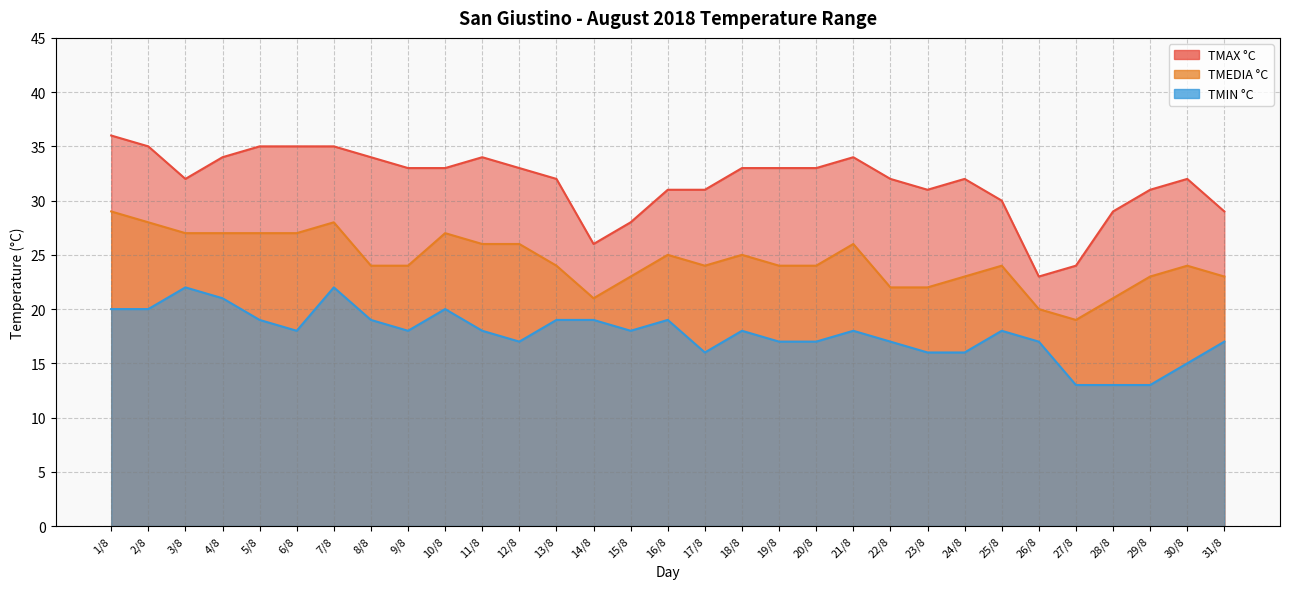

What is the label of the 11th point from the left?

11/8